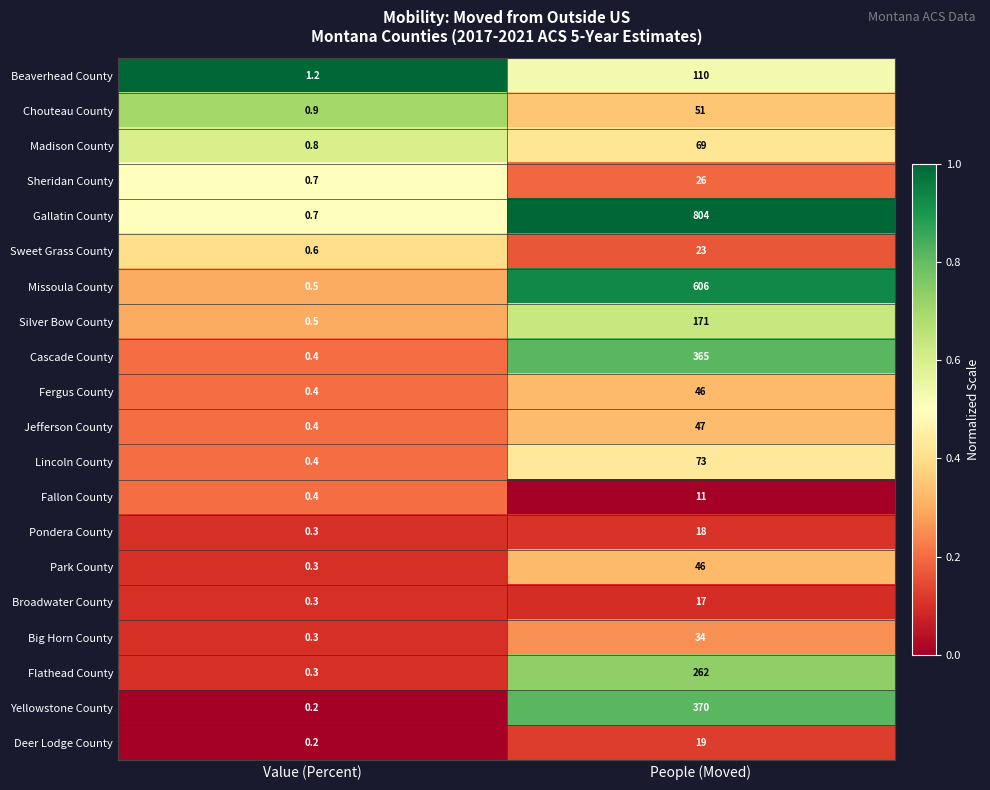

What is the total value across all series at People (Moved)?

3168.0